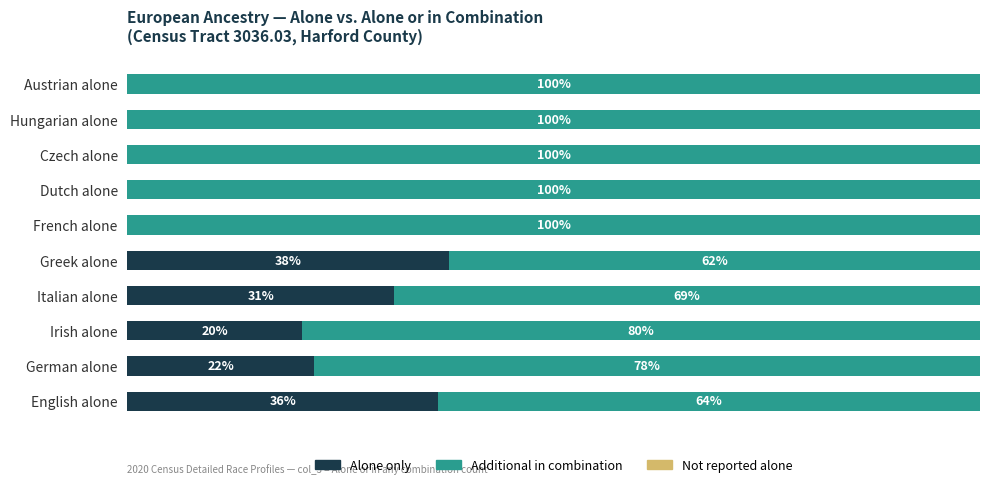

Reading left to right, transcribe all the data shown in this chart.

Alone only: 36.4	21.9	20.5	31.3	37.7	0.0	0.0	0.0	0.0	0.0
Additional in combination: 63.6	78.1	79.5	68.7	62.3	100.0	100.0	100.0	100.0	100.0
Not reported: 0.6	0.6	0.6	0.6	0.6	0.6	0.6	0.6	0.6	0.6